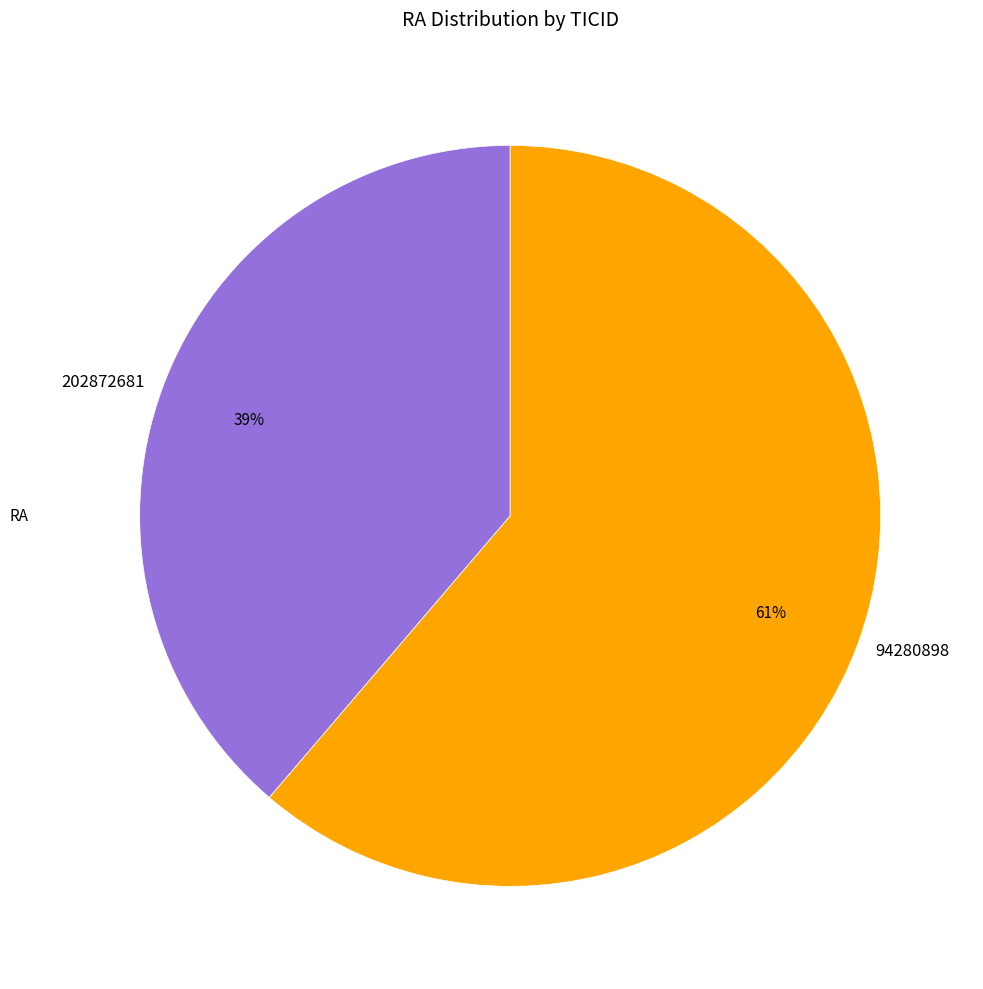

What is the majority slice?

94280898